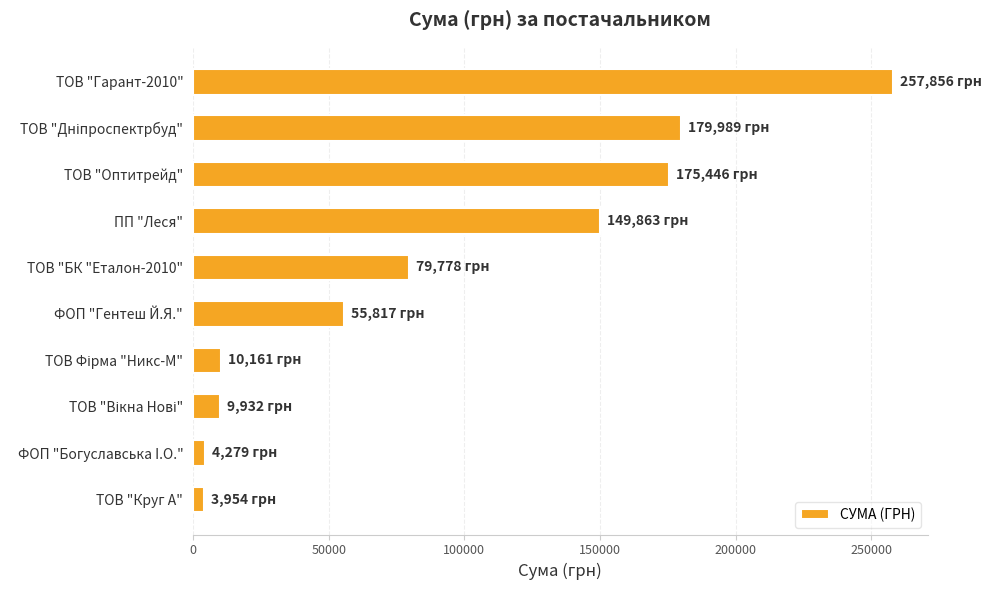

True or false: the data shows 78318.1 at ФОП "Гентеш Й.Я.".

False